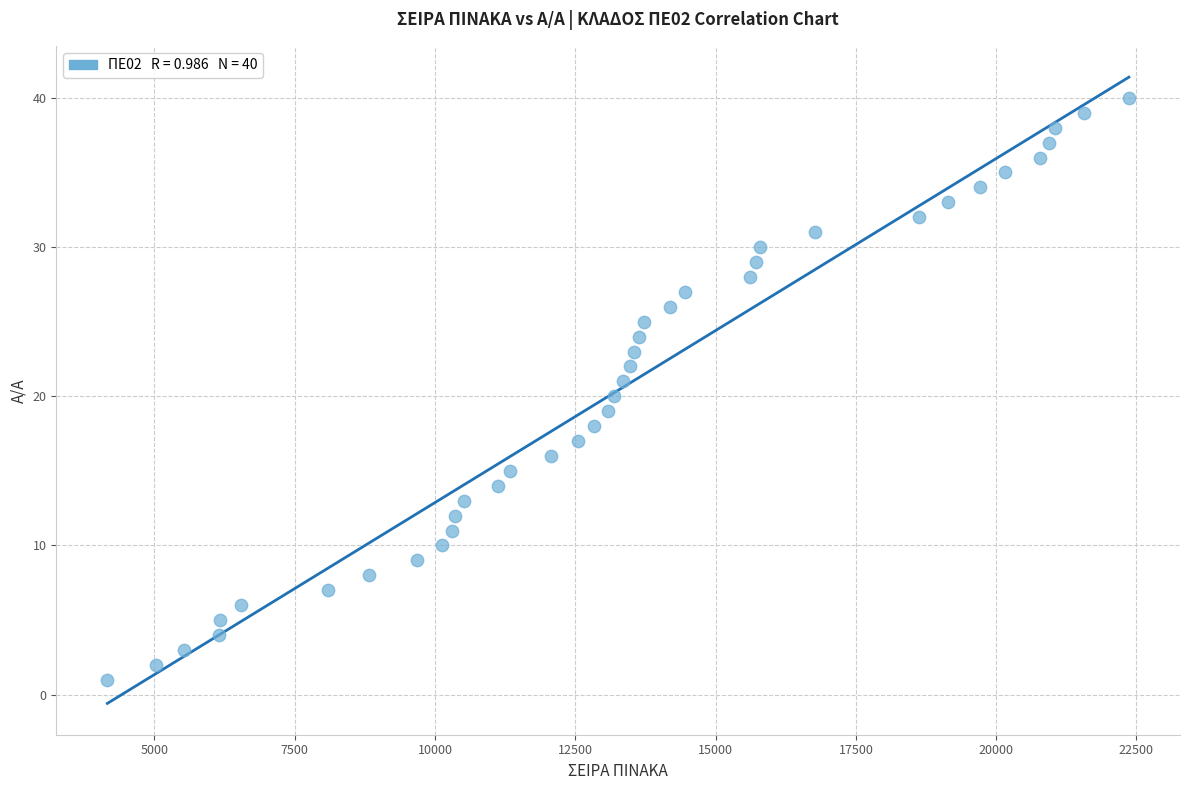

What is the range of Y values (max minus min)?

39